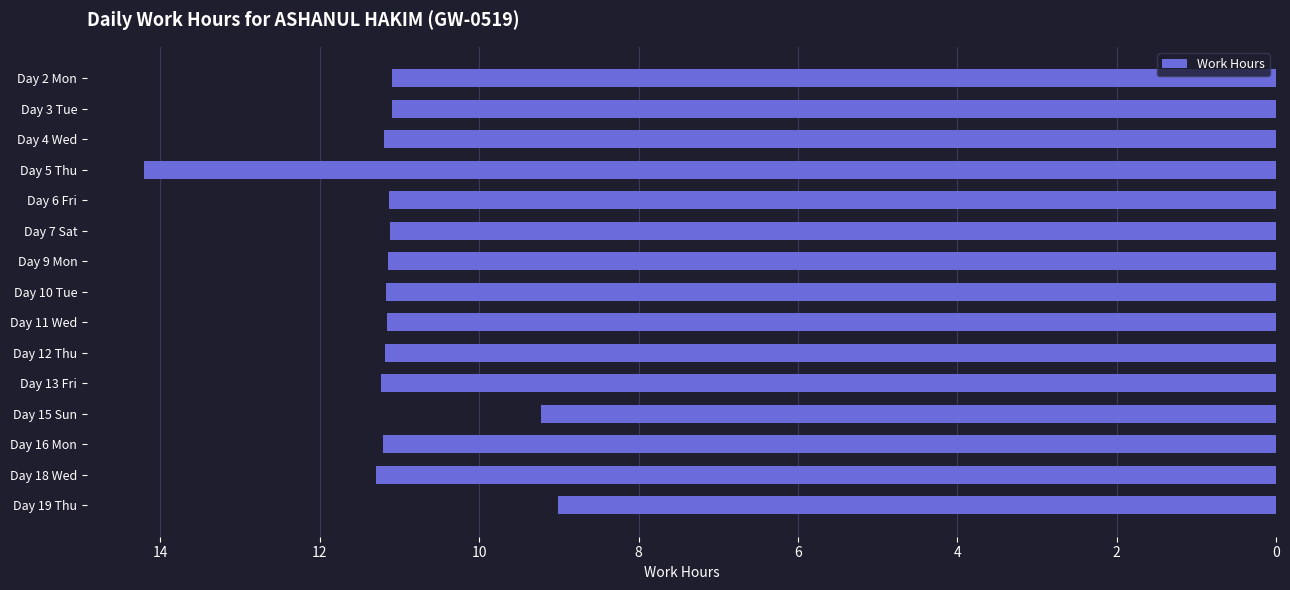

What is the value of the 2nd bar from the top?

11.1